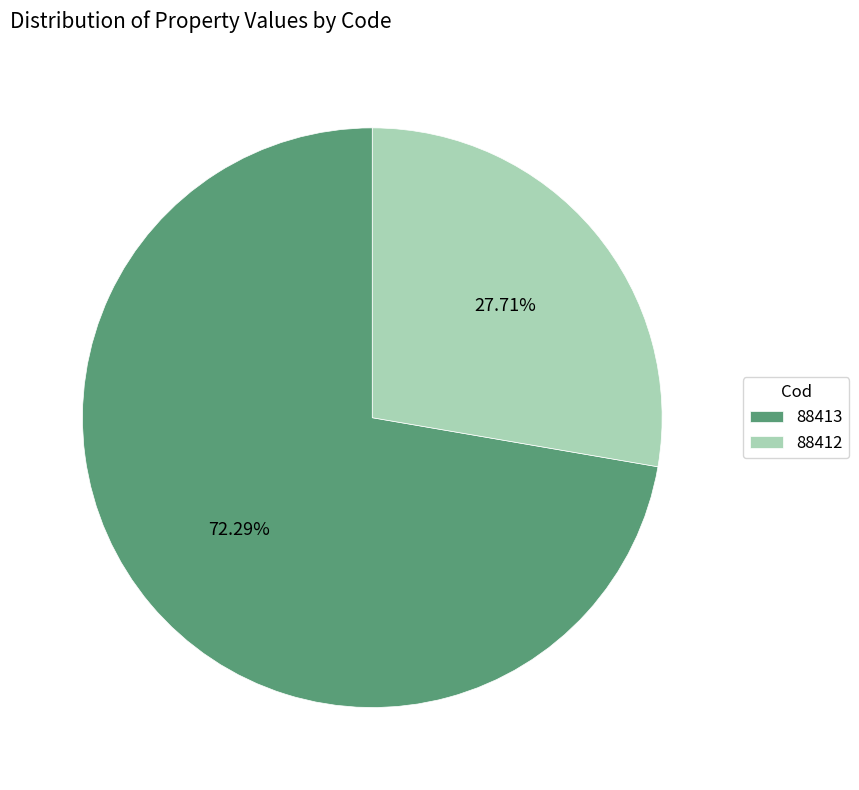

True or false: 88413 accounts for 72% of the total.

True